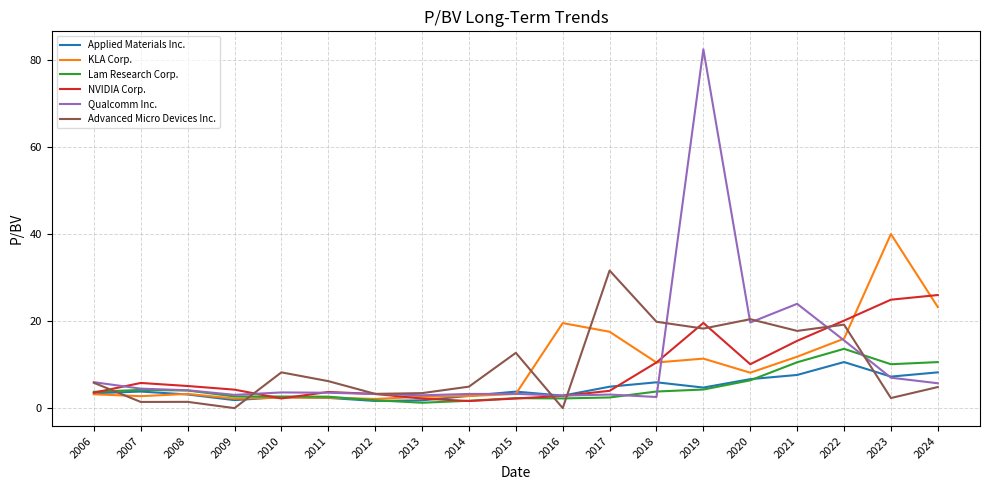

Is it true that KLA Corp. equals 3.3 at 2008?

True